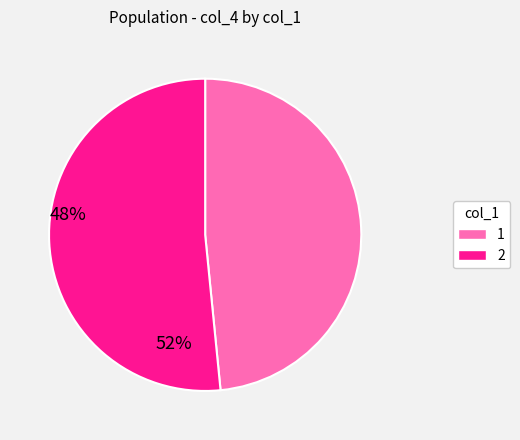

Is there any slice that represents more than half of the pie?

Yes